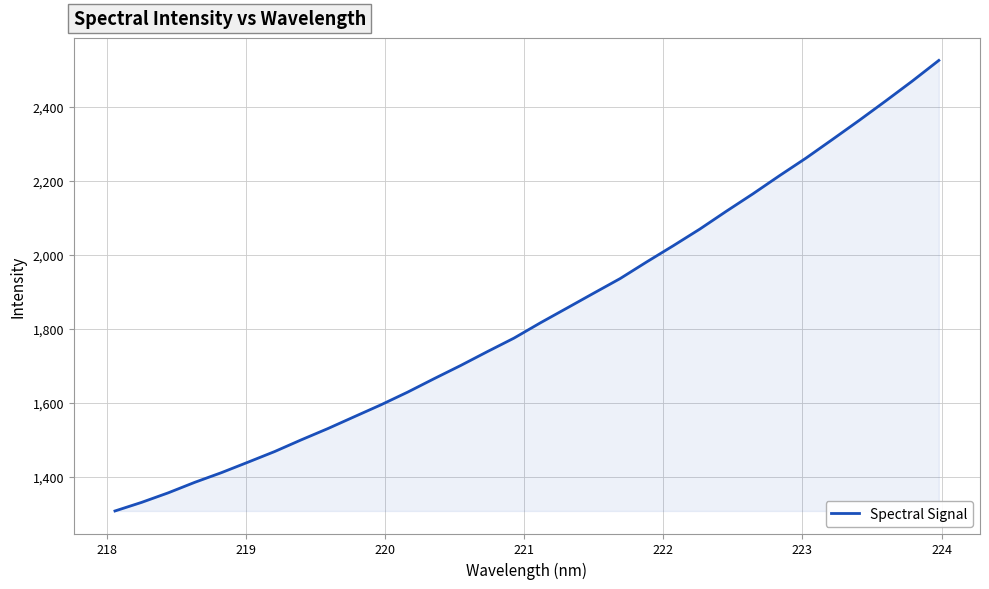

What is the minimum value shown in the chart?

1306.9